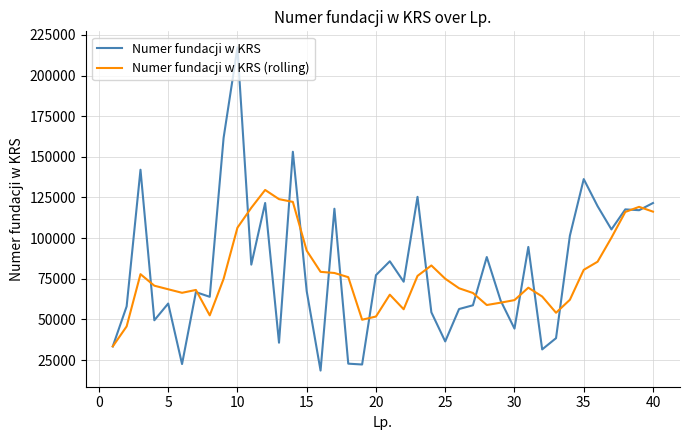

List the series in order of their peak value, highest first.

Numer fundacji w KRS, Numer fundacji w KRS (rolling)